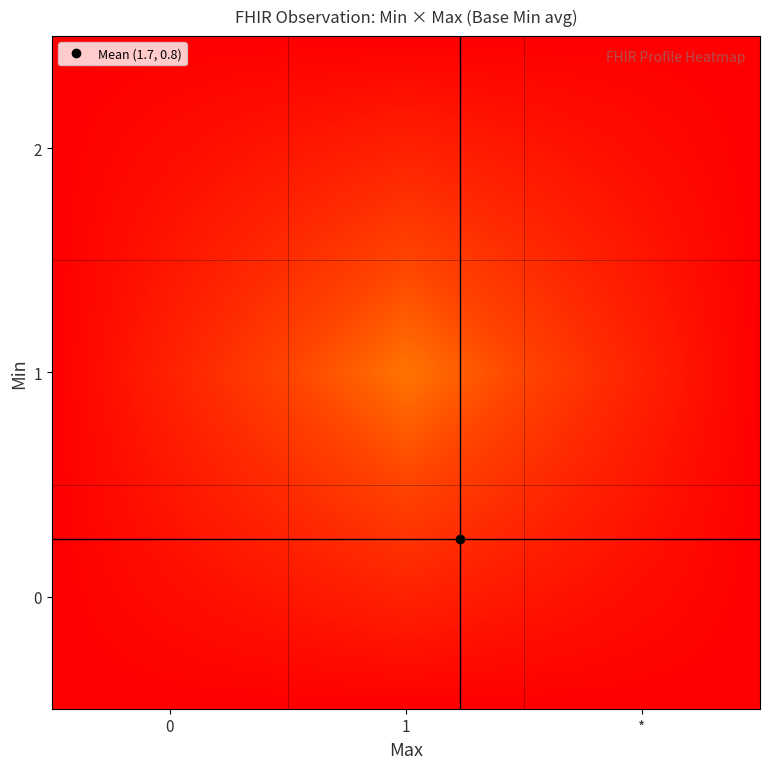

Reading left to right, what are all the values shown in this chart?

0: 0=0	1=0	2=0	3=0
1: 0=0	1=1	2=1	3=0
2: 0=1	1=1	2=1	3=1